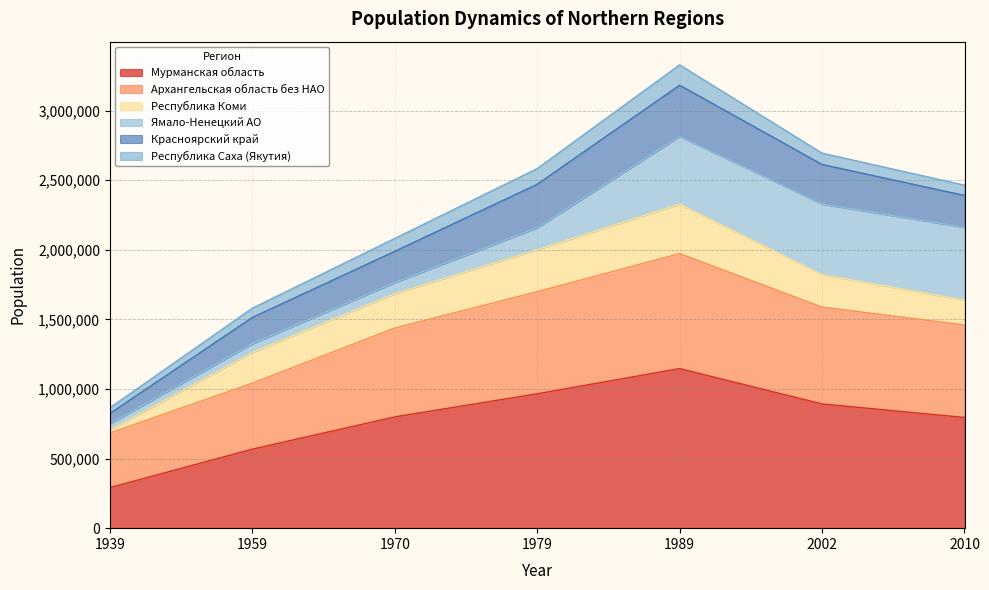

What is the minimum value for Мурманская область?

291178